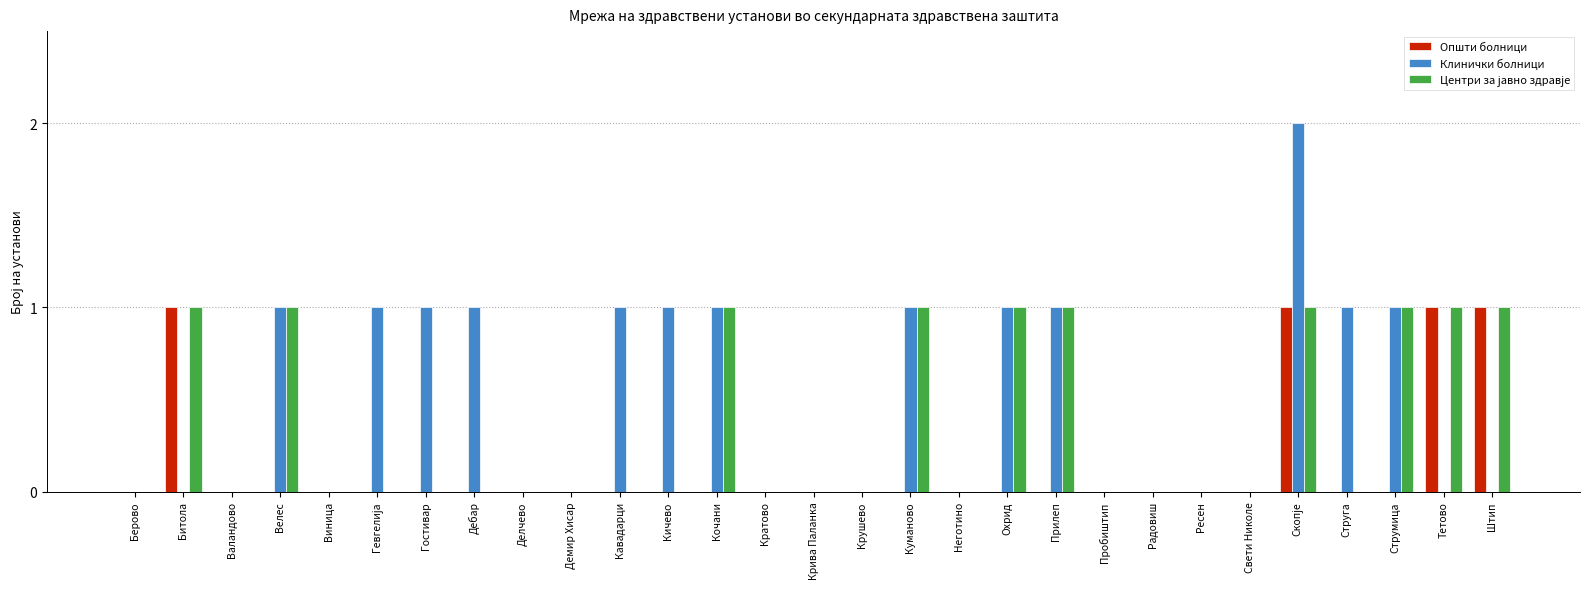

Which series has the largest total across all categories?

Клинички болници